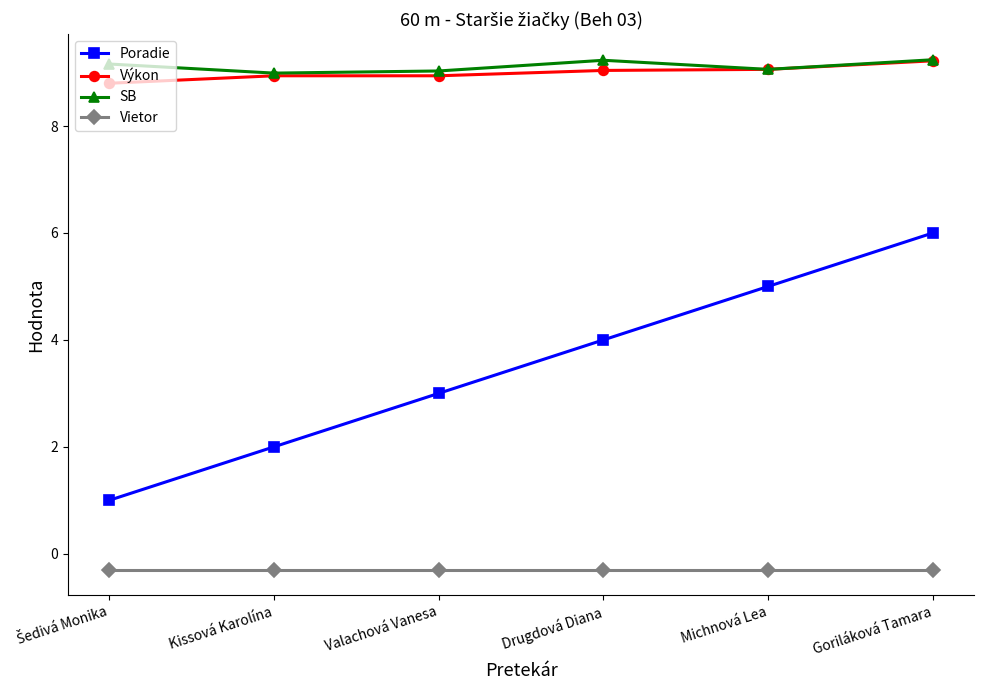

At how many categories does at least one series exceed 5?

6